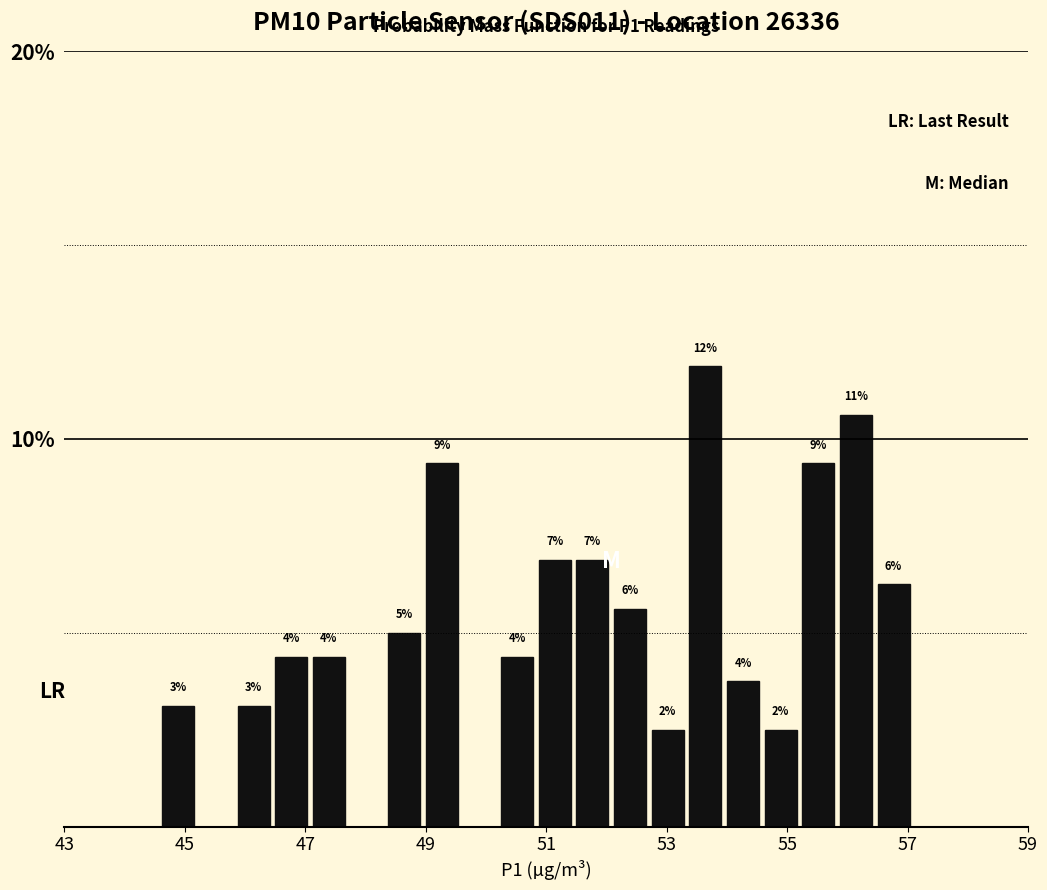

Read against the x-axis, roughly where is the centre of the tallest bar?

53.6